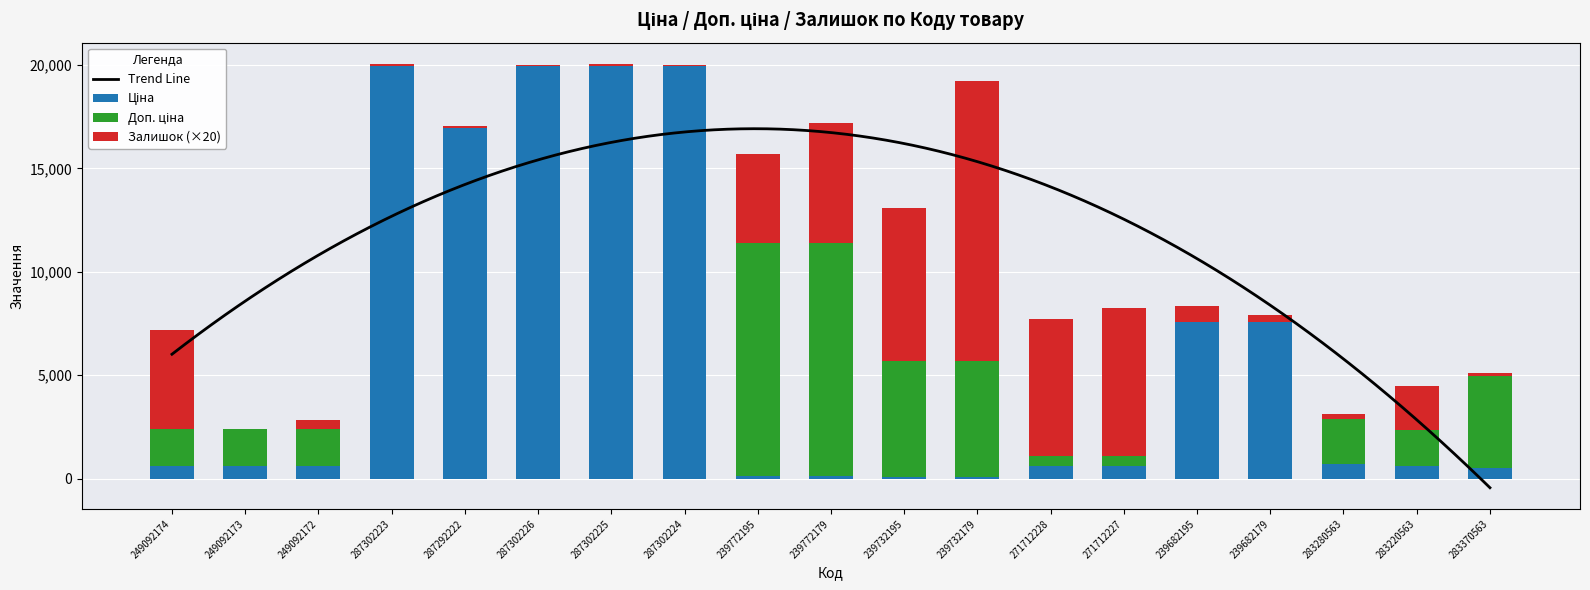

What position from the right is 239732195?

9